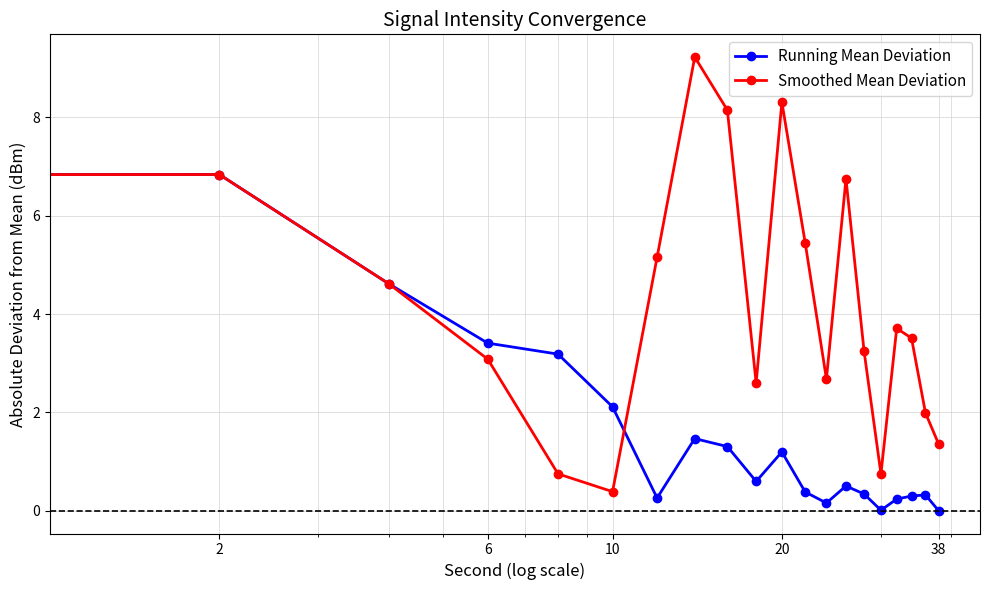

What is the value of the Running Mean Deviation point at the 5th from the left?

3.2